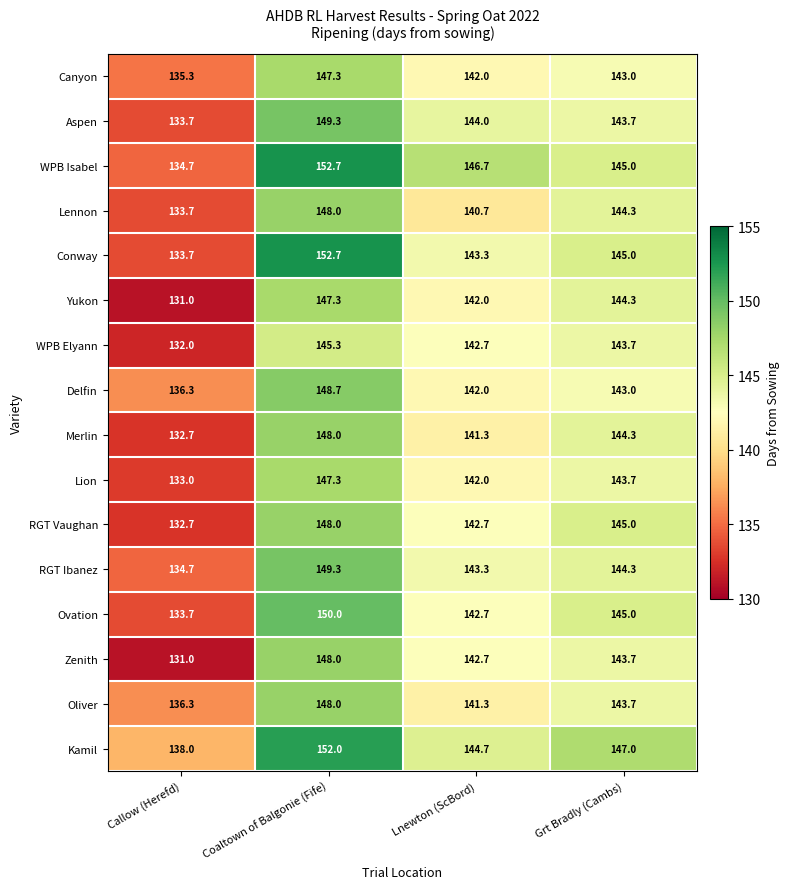

At which label is Lennon closest to 140?

Lnewton (ScBord)